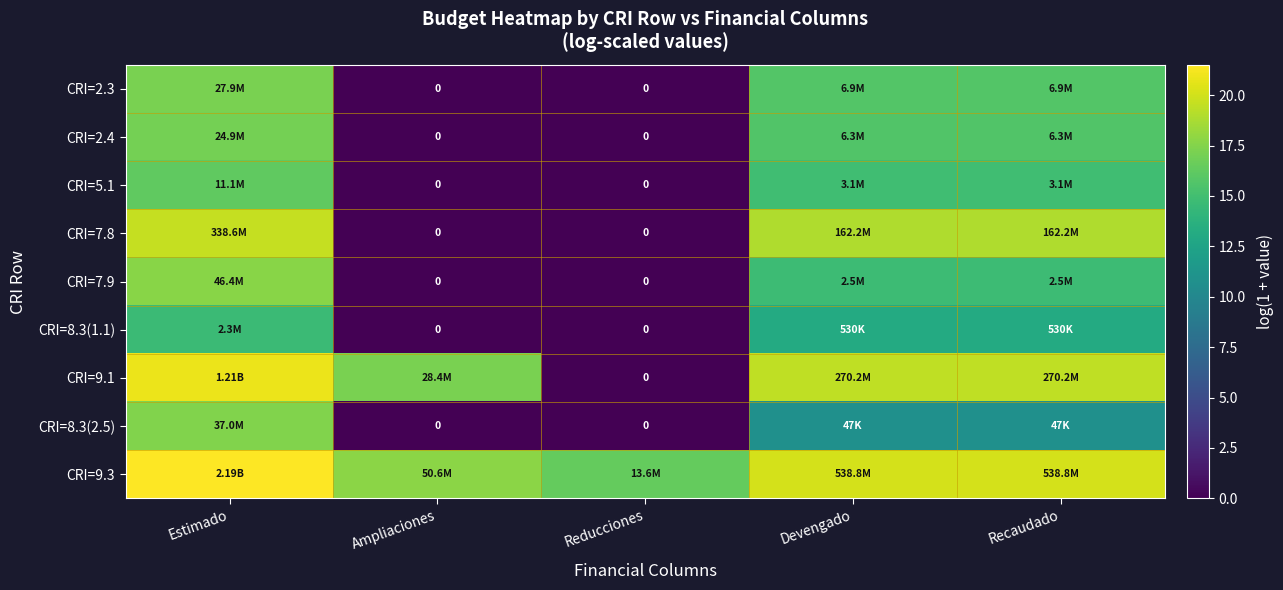

List the labels in order of CRI=8.3(1.1) value, smallest first.

Ampliaciones, Reducciones, Devengado, Recaudado, Estimado